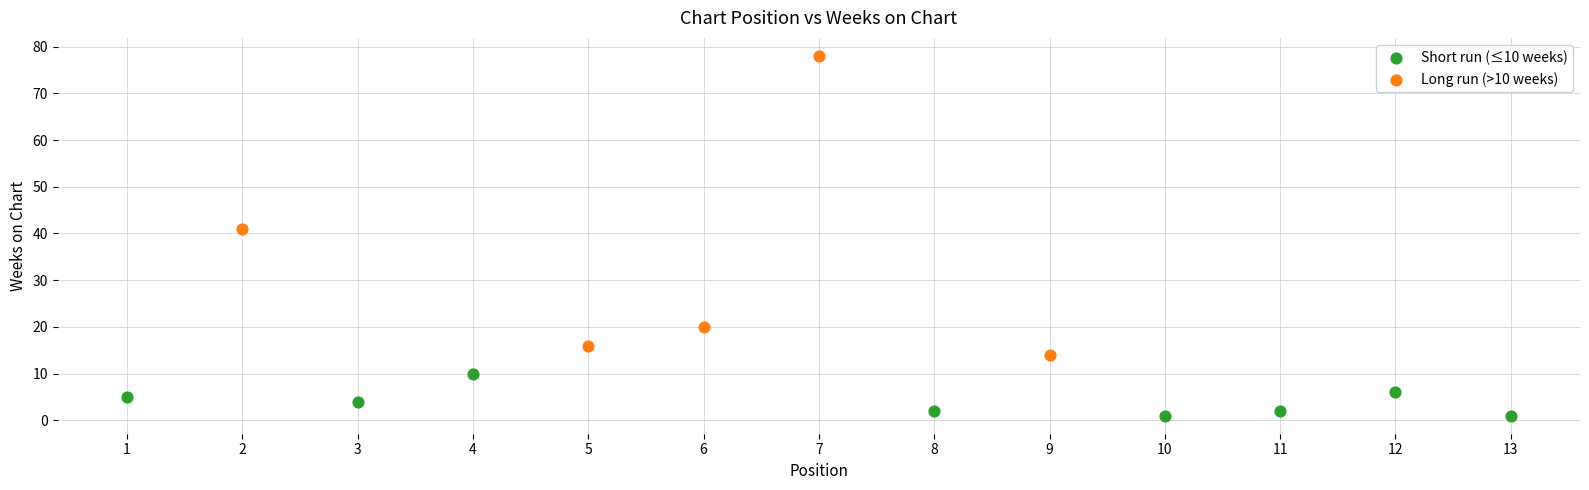

Which series contains the lowest Y value?

Short run (≤10 weeks)